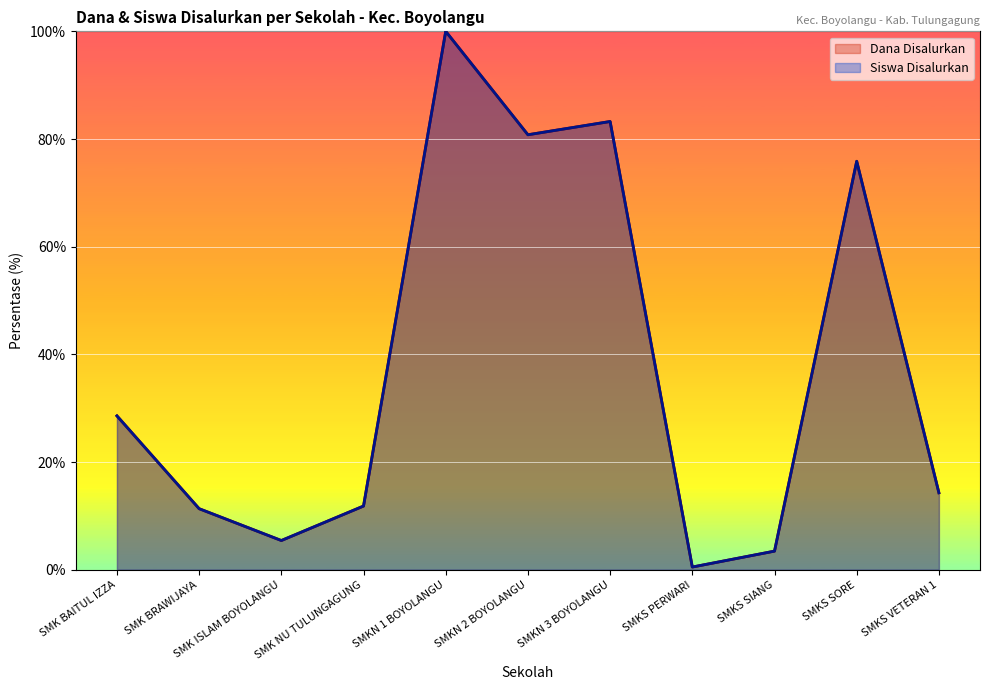

The value of Dana Disalurkan at SMKS SORE is 75.9. True or false?

True